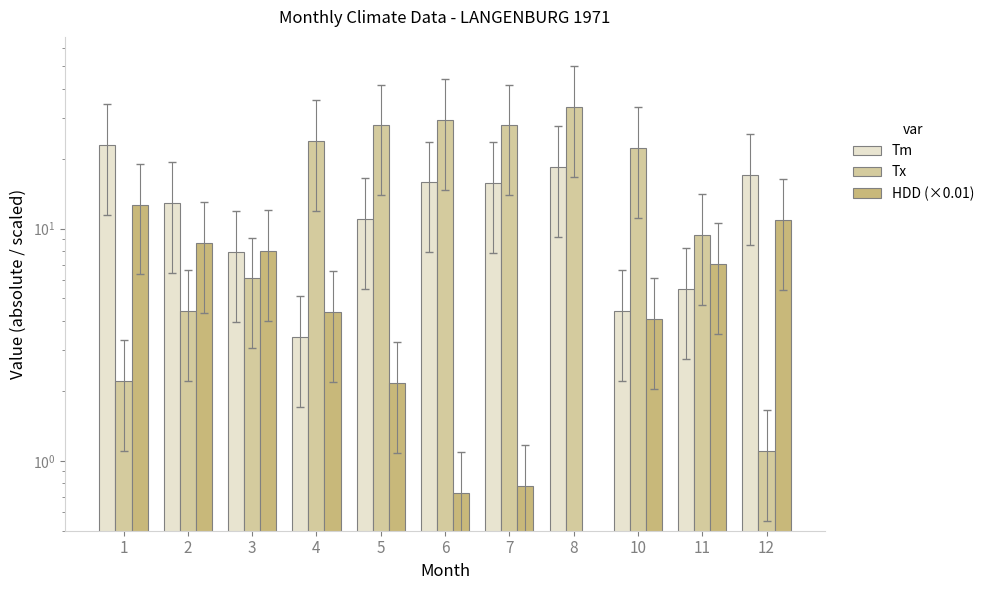

Reading right to left, extract all data points from this chart.

Tm: 12=17.0	11=5.5	10=4.4	8=18.4	7=15.7	6=15.8	5=11.0	4=3.4	3=7.9	2=12.9	1=22.9
Tx: 12=1.1	11=9.4	10=22.2	8=33.3	7=27.8	6=29.4	5=27.8	4=23.9	3=6.1	2=4.4	1=2.2
HDD (×0.01): 12=10.9	11=7.1	10=4.1	8=0.3	7=0.8	6=0.7	5=2.2	4=4.4	3=8.0	2=8.6	1=12.7